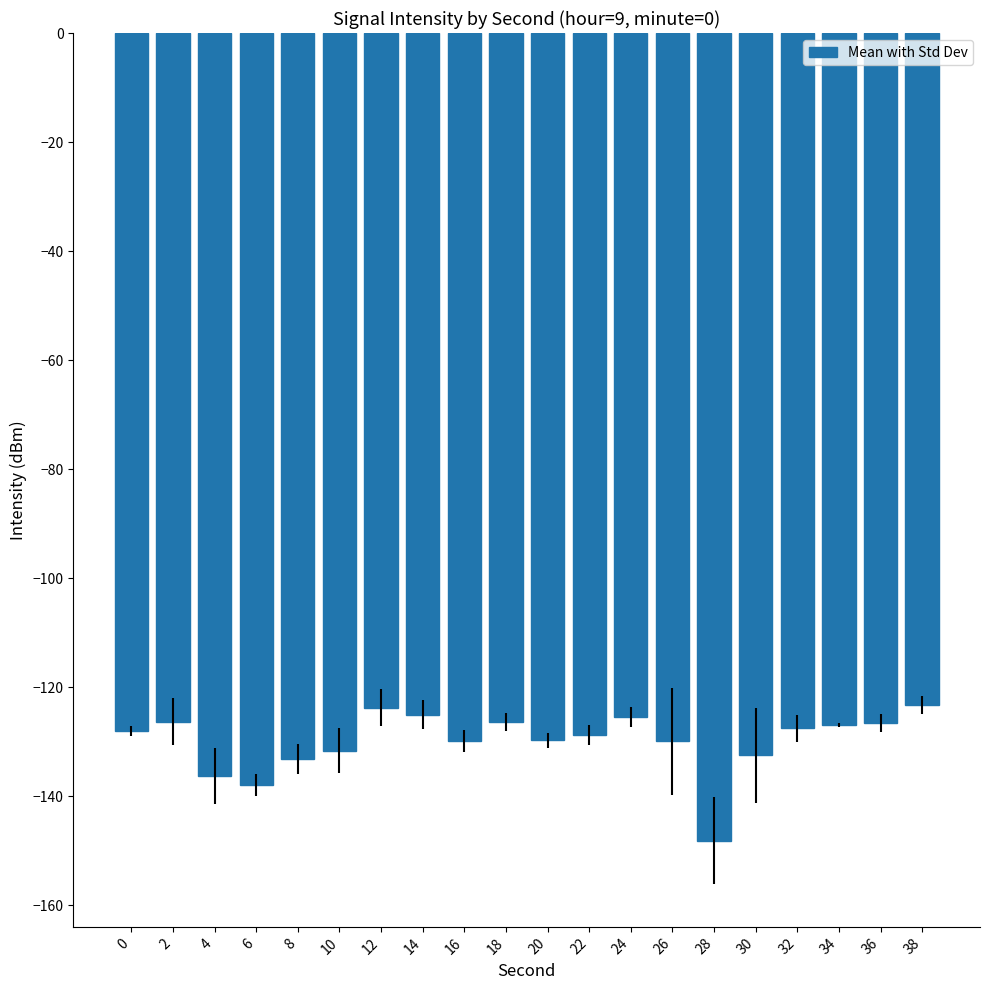

Which has a higher value, 36 or 38?

38